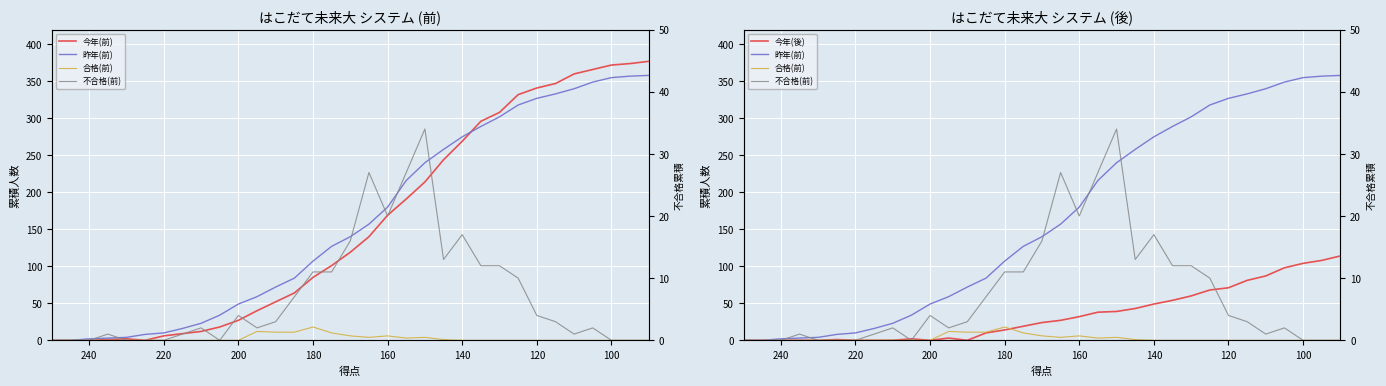

What is the sum of the 今年(後) values at 120 and 180?

85